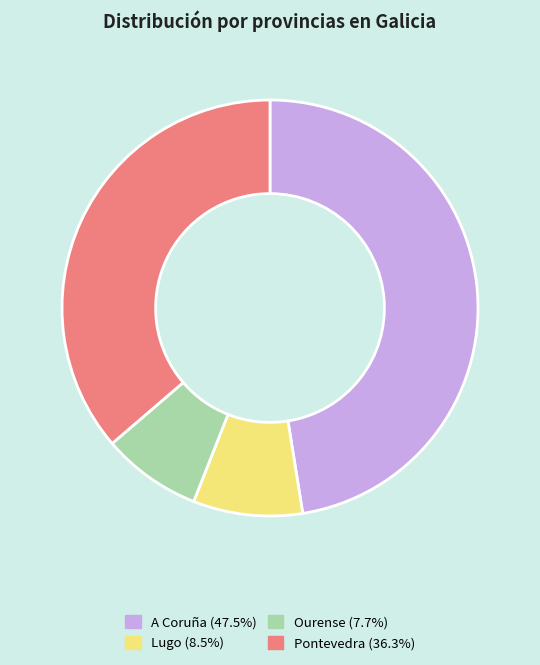

Which slice is the largest?

A Coruña